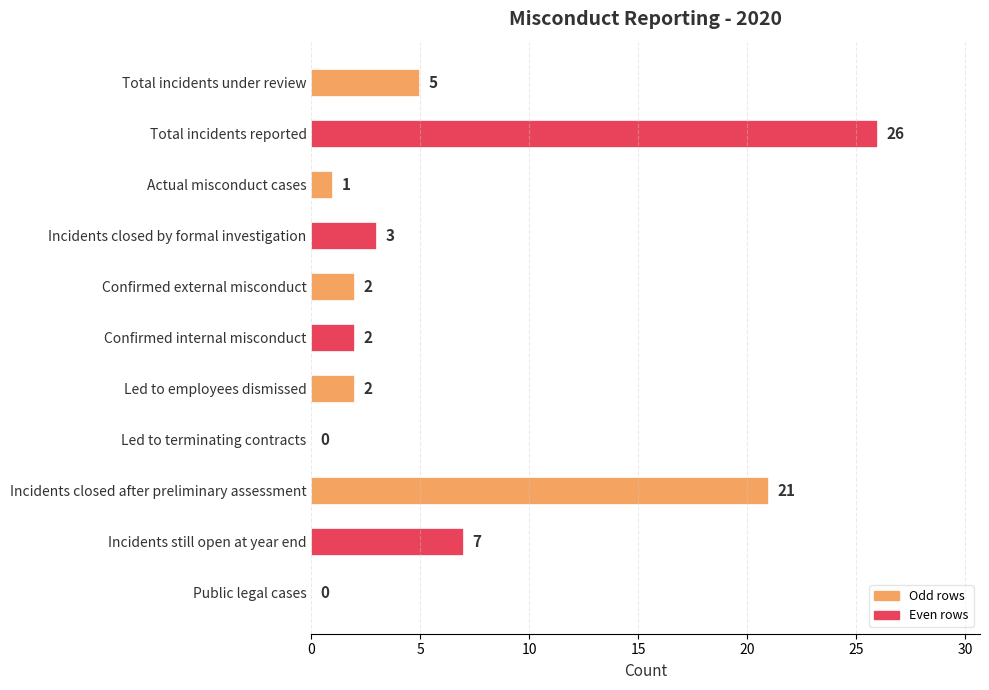

Reading top to bottom, what are all the values shown in this chart?

Total incidents under review=5	Total incidents reported=26	Actual misconduct cases=1	Incidents closed by formal investigation=3	Confirmed external misconduct=2	Confirmed internal misconduct=2	Led to employees dismissed=2	Led to terminating contracts=0	Incidents closed after preliminary assessment=21	Incidents still open at year end=7	Public legal cases=0